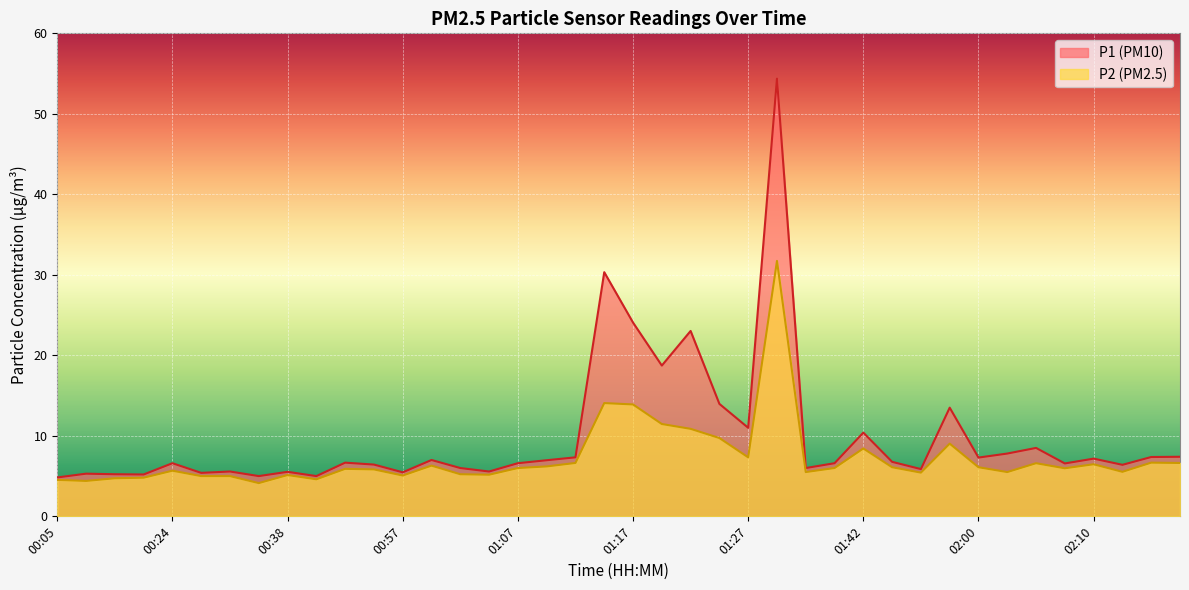

What is the difference between the second highest and minimum values in the P1 series?

25.5